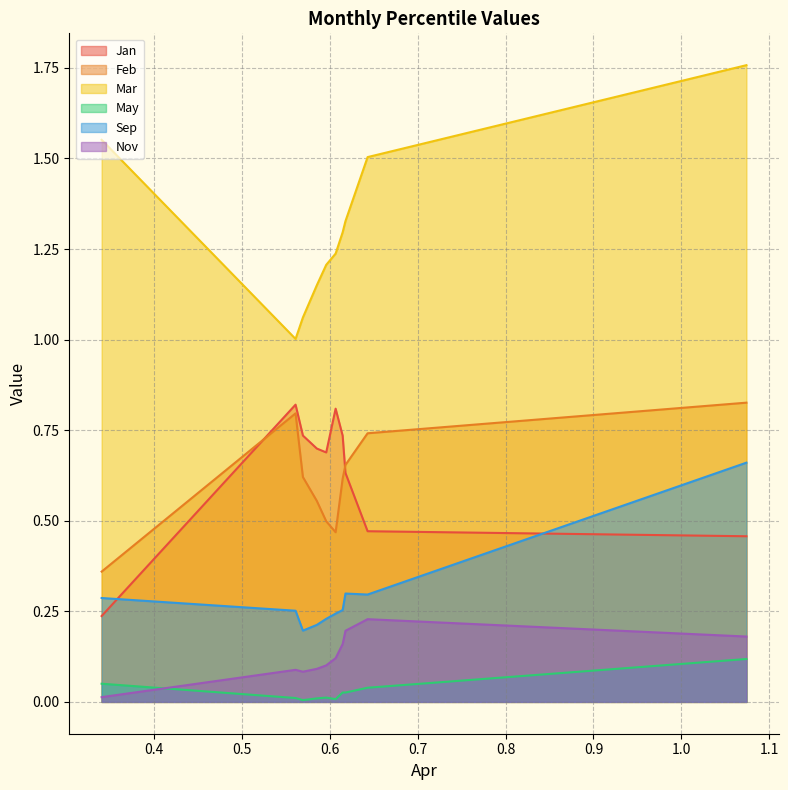

Reading left to right, extract all data points from this chart.

Jan: 0.2	0.8	0.7	0.7	0.7	0.8	0.7	0.6	0.5	0.5
Feb: 0.4	0.8	0.6	0.6	0.5	0.5	0.6	0.7	0.7	0.8
Mar: 1.6	1.0	1.1	1.2	1.2	1.2	1.3	1.3	1.5	1.8
May: 0.1	0.0	0.0	0.0	0.0	0.0	0.0	0.0	0.0	0.1
Sep: 0.3	0.3	0.2	0.2	0.2	0.2	0.3	0.3	0.3	0.7
Nov: 0.0	0.1	0.1	0.1	0.1	0.1	0.2	0.2	0.2	0.2